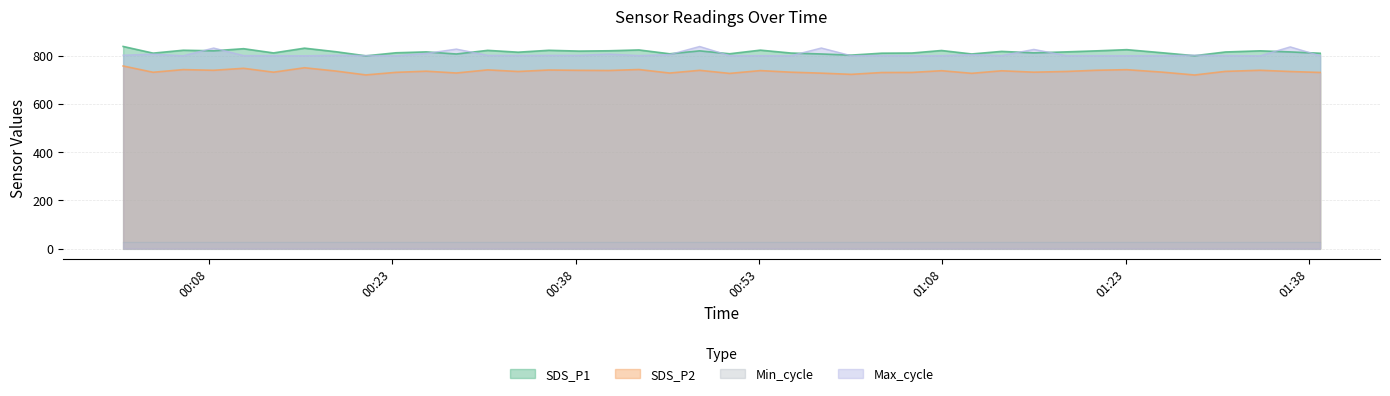

True or false: SDS_P2 and Min_cycle intersect in this chart.

False